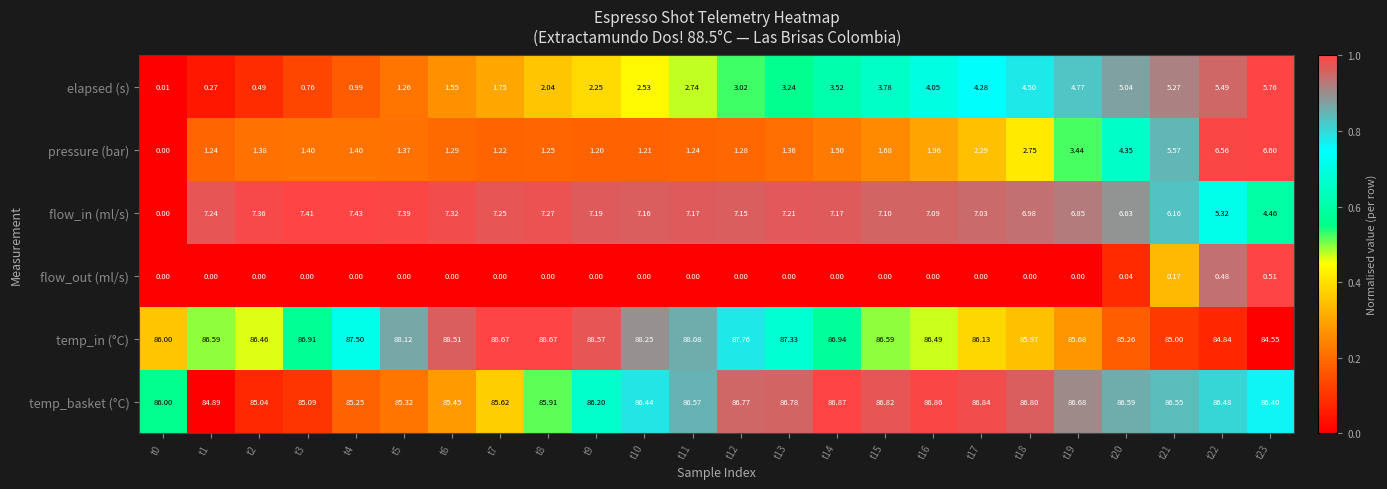

Between t0 and t6, which series saw the biggest shift?

flow_in (ml/s)